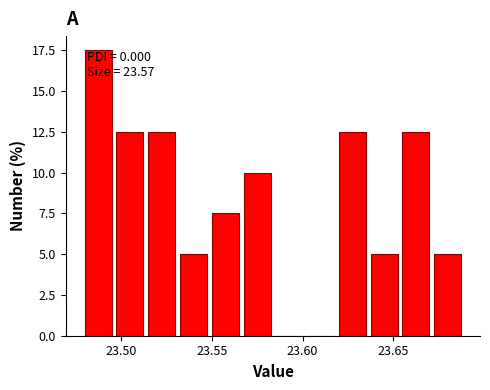

Read against the x-axis, roughly where is the centre of the tallest bar?

23.485